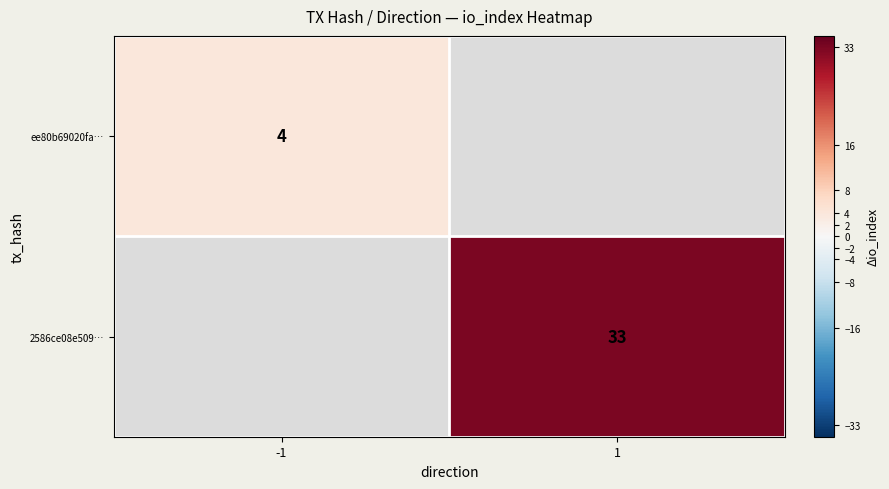

The ee80b69020fa… series shows 1 at -1. True or false?

False